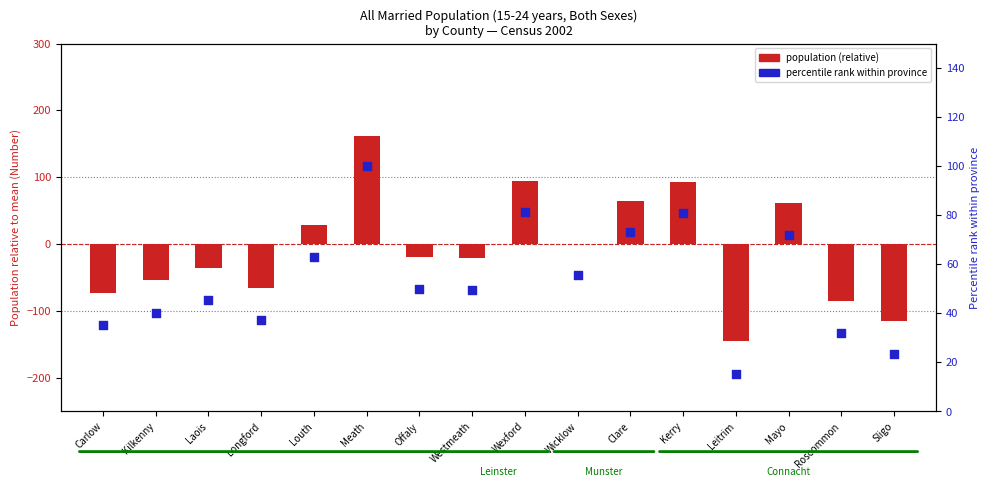

Which series has the largest total across all categories?

Percentile rank within province